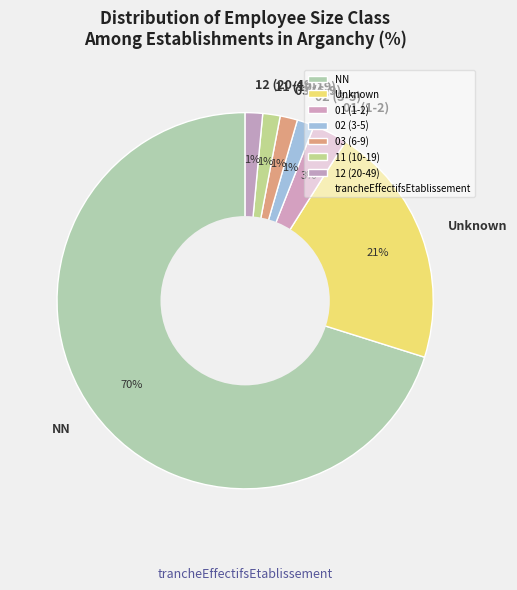

To the nearest percent, what is the combined percentage of 01 (1-2) and 02 (3-5)?

4%